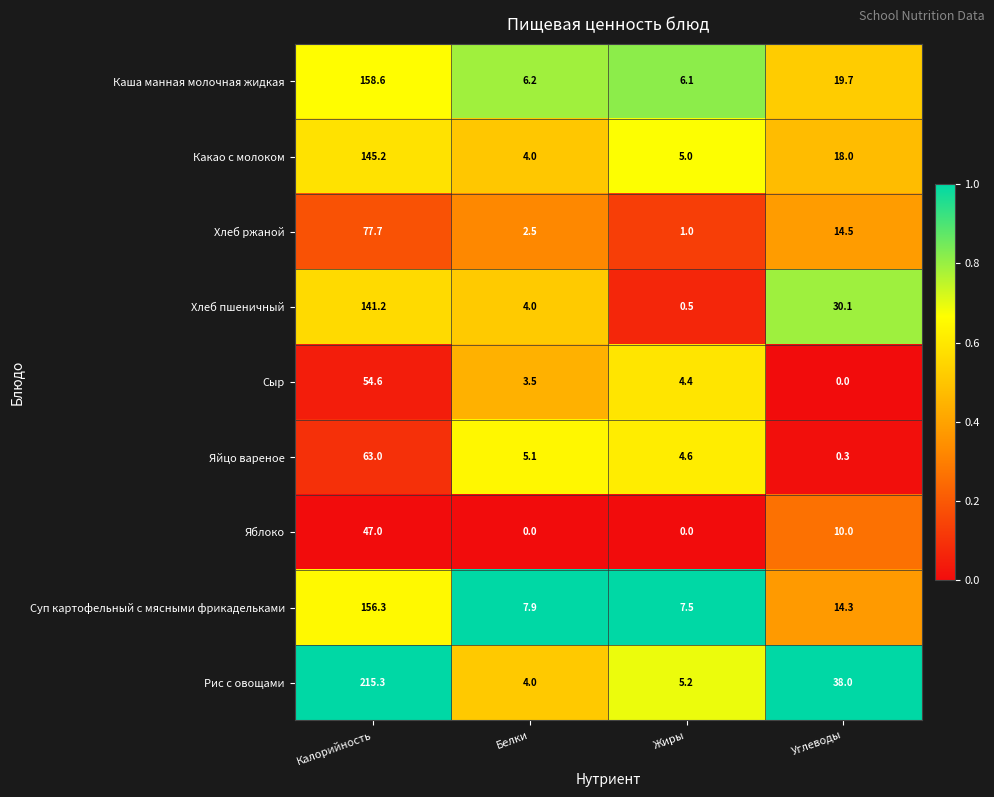

At which label does Хлеб пшеничный first exceed 30?

Калорийность